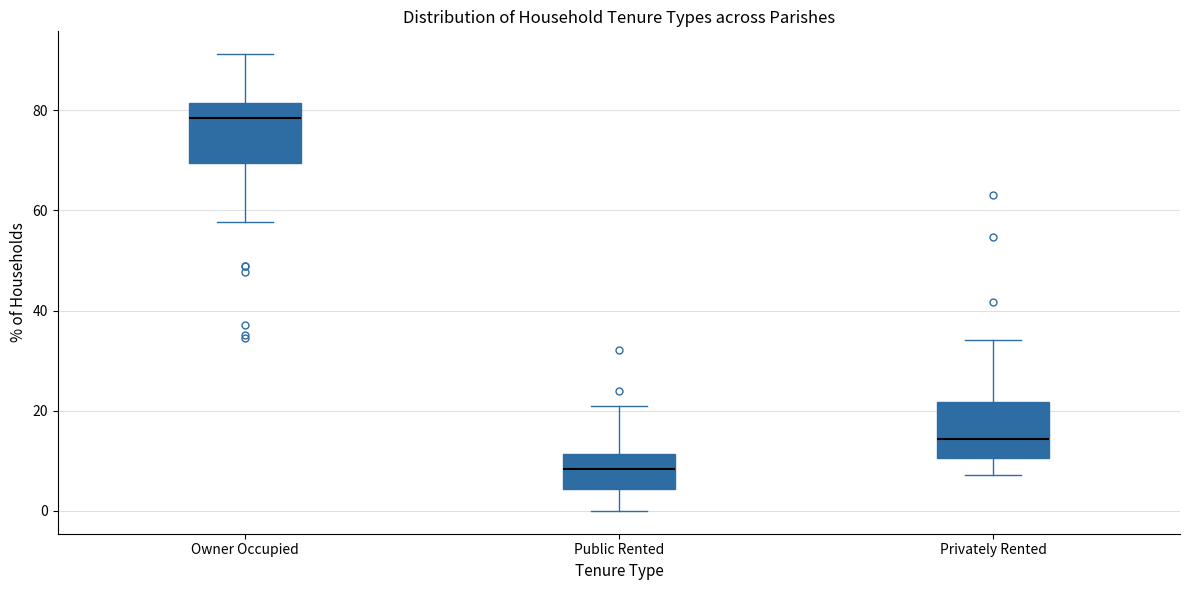

Reading left to right, read every box against the y-axis: the position of its median line, the range the box covers, and the ends of its whiskers. The values are not printed on the chart, so give them approximately, as read against the axis.

Owner Occupied: median 78, box 70 to 82, whiskers 58 to 92
Public Rented: median 8, box 4 to 12, whiskers 0 to 20
Privately Rented: median 14, box 10 to 22, whiskers 8 to 34